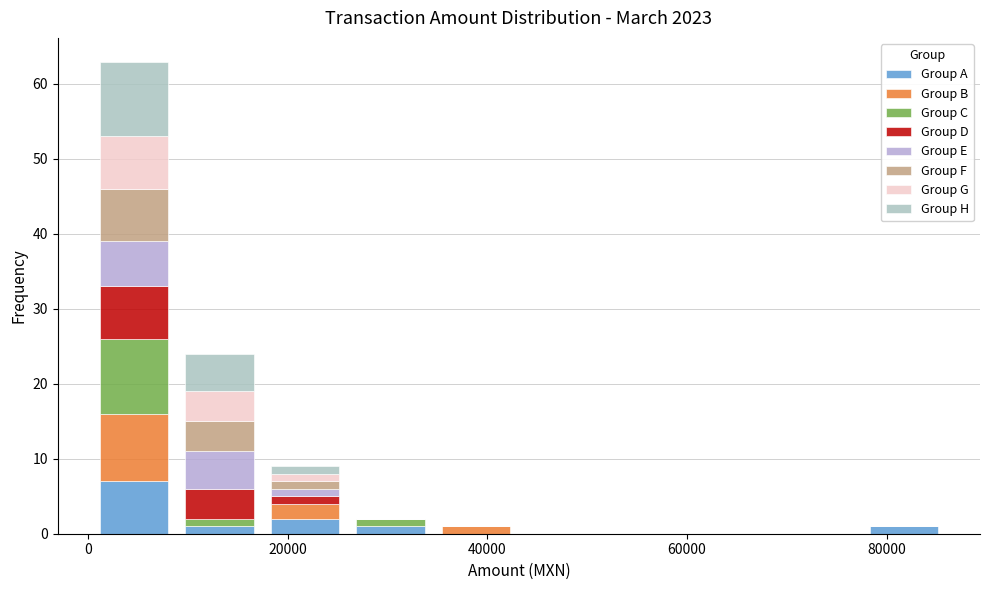

Reading left to right, transcribe this chart: for each stacked bar, give the range it covers on the x-axis and its total height. Neither the bar edges nor the heights are printed on the chart, so give them approximately, as read against the axes.

0 to 8000: 63
8000 to 18000: 24
18000 to 26000: 9
26000 to 34000: 2
34000 to 44000: 1
44000 to 52000: 0
52000 to 60000: 0
60000 to 68000: 0
68000 to 78000: 0
78000 to 86000: 1